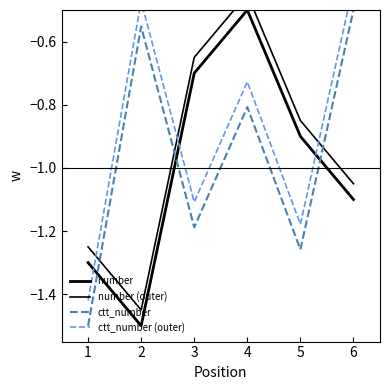

How many data points does each series have?

6